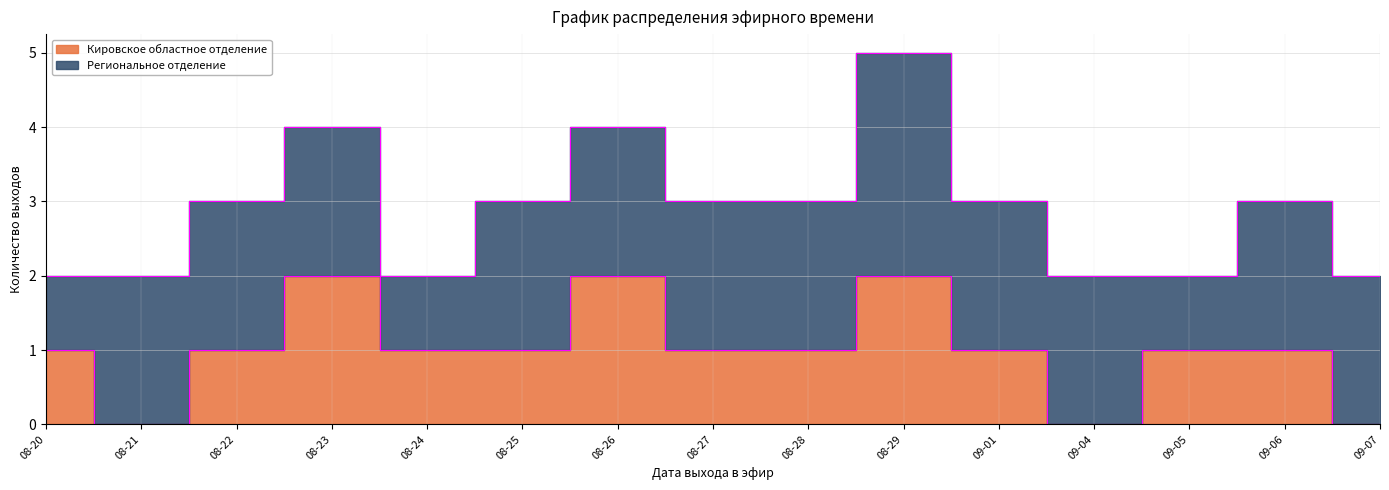

Approximately how many times larger is the value at 09-05 compared to 08-23?

0.5